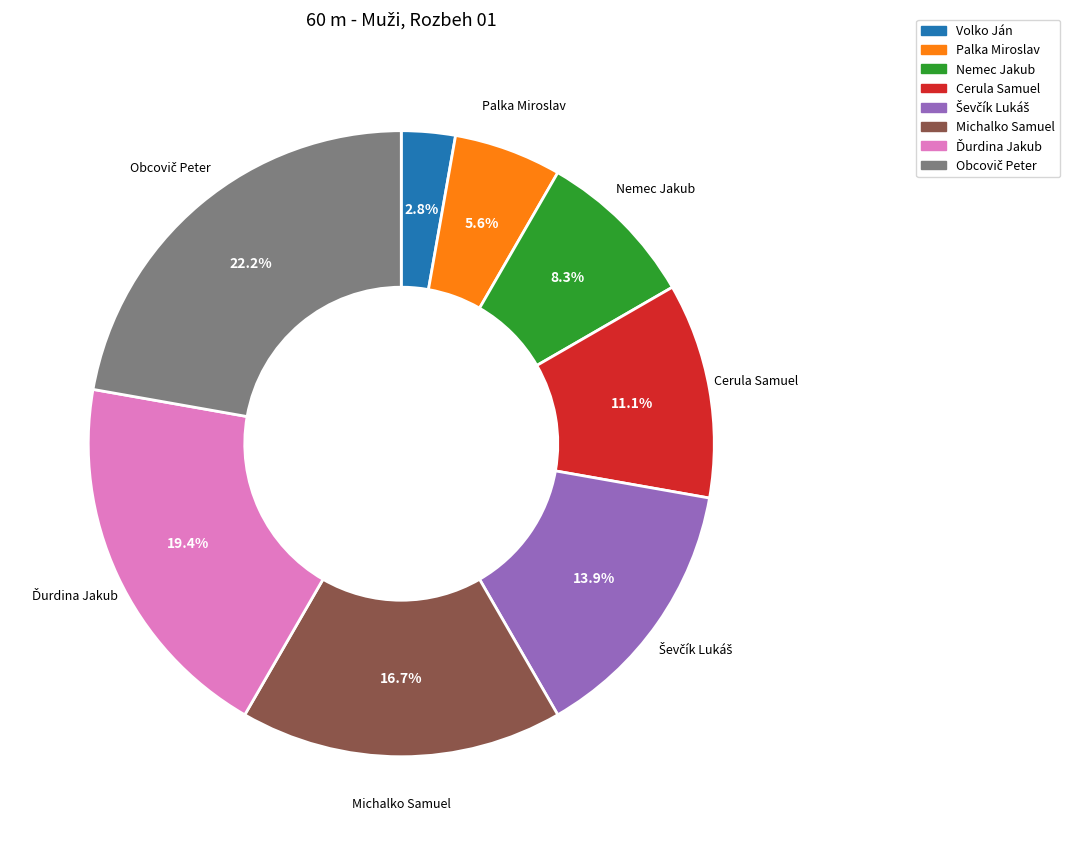

What is the smallest slice in the pie chart?

Volko Ján